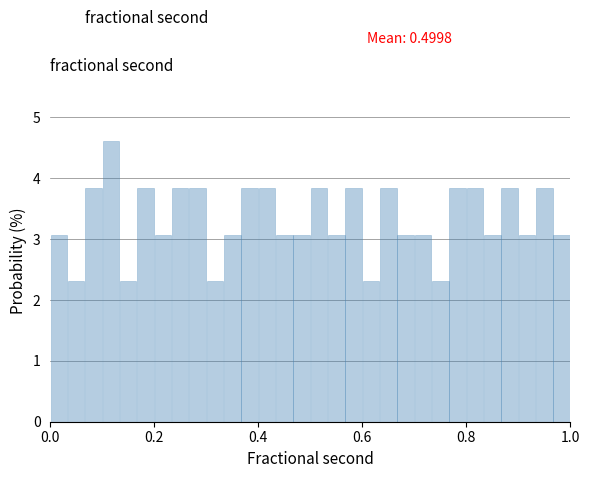

Around what value on the x-axis is the tallest bar? Give the approximate position of its centre, as read against the axis.

0.12